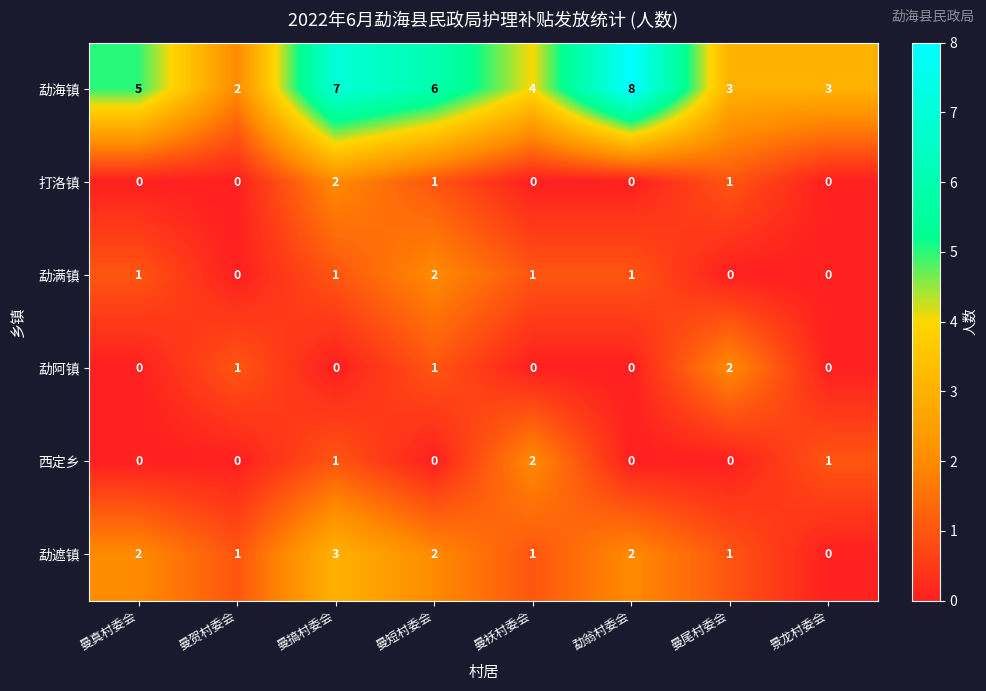

How many data points does each series have?

8